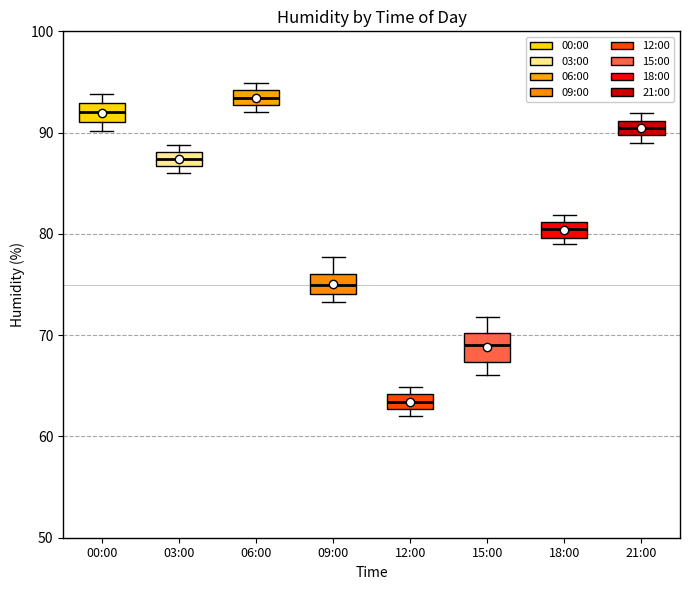

Which box has the highest median line?

06:00